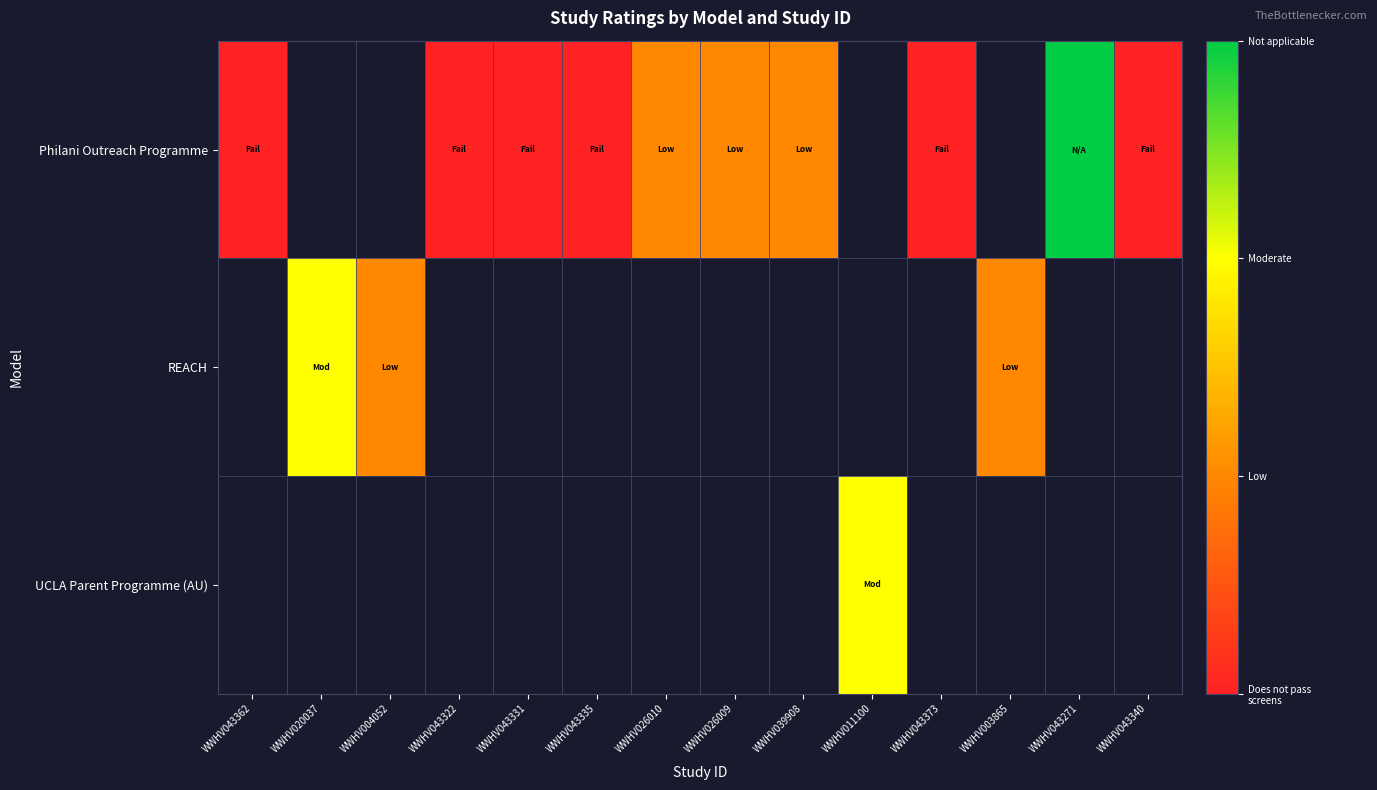

At how many categories does at least one series exceed 1?

3